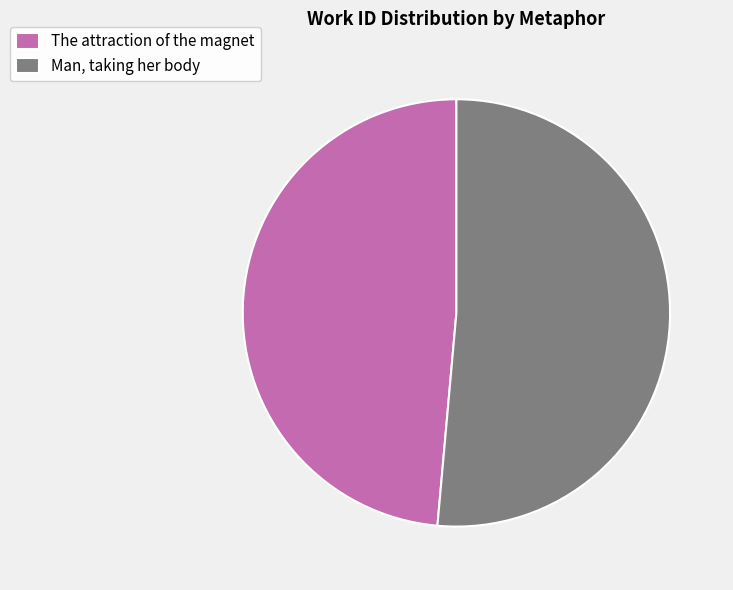

Between Man, taking her body and The attraction of the magnet, which is larger?

Man, taking her body